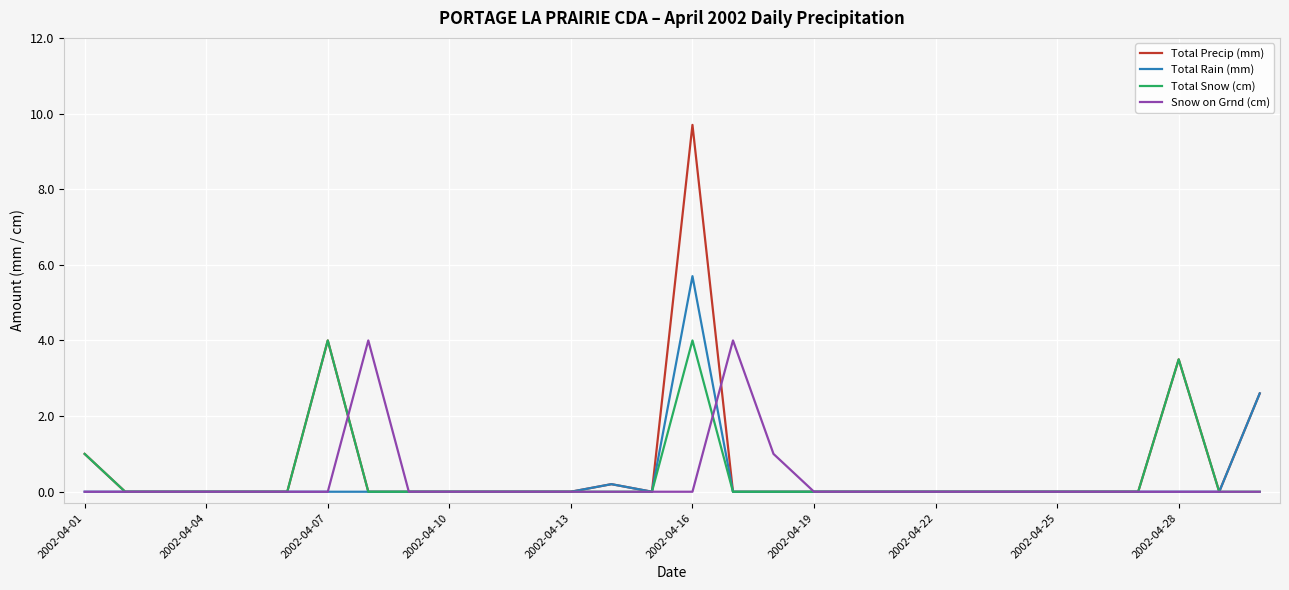

What is the greatest value displayed?

9.7